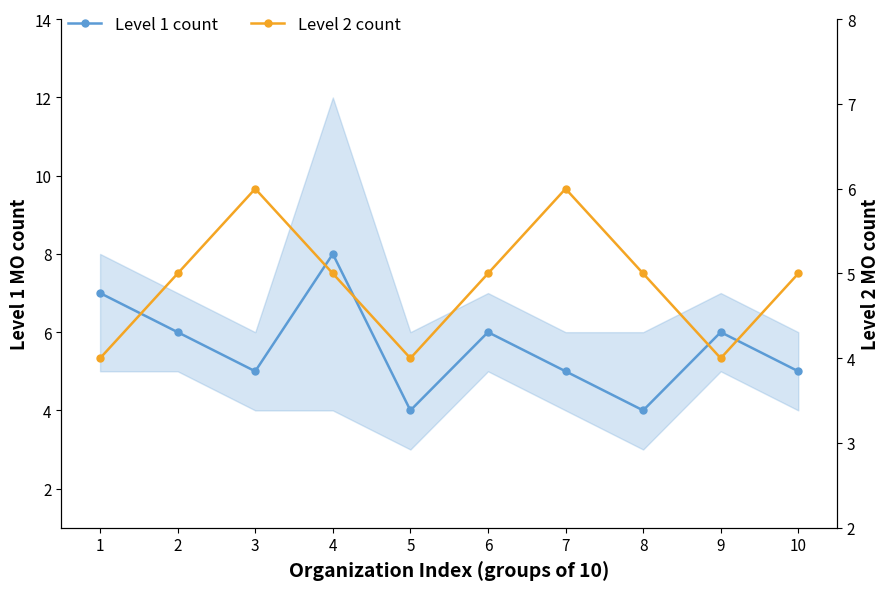

What is the minimum value for Level 1 count?

4